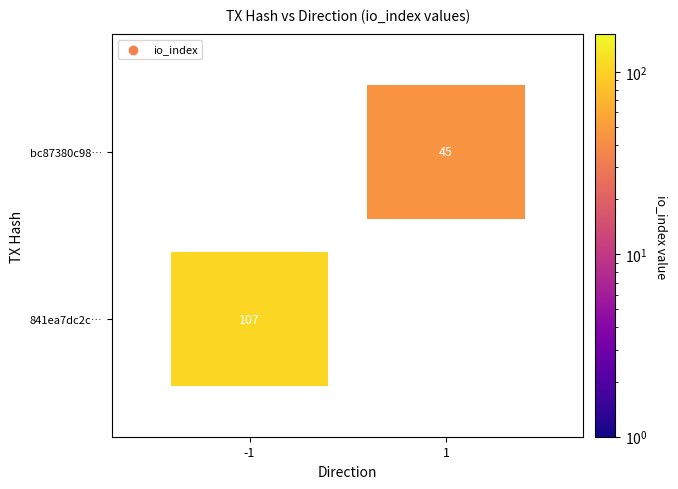

The value of bc87380c9825b82323b245c5930ca213886ff69 at direction is 1. True or false?

True